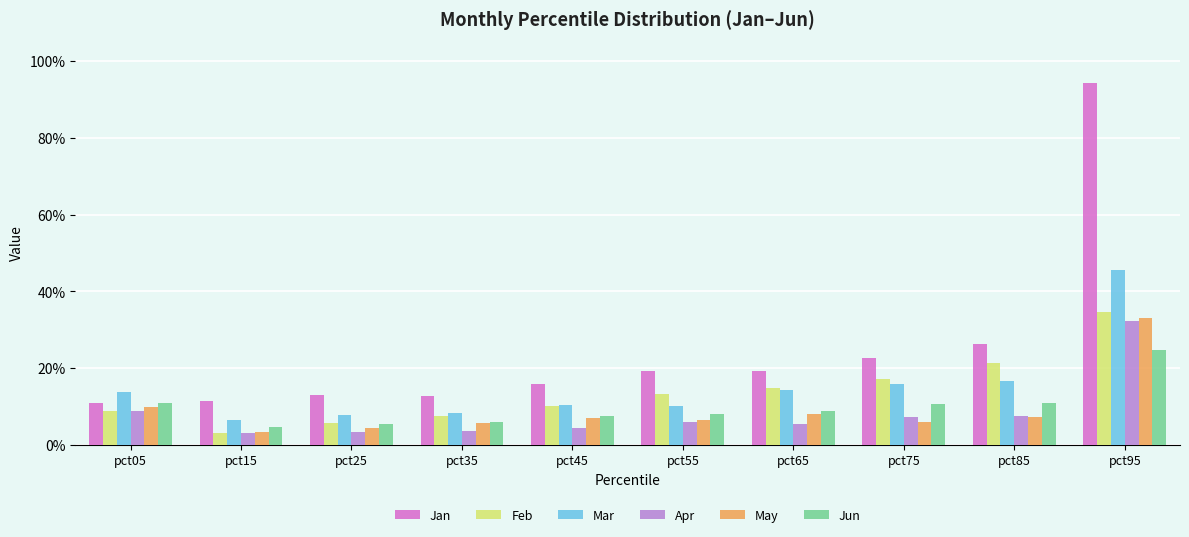

What are all the series names shown in the legend?

Jan, Feb, Mar, Apr, May, Jun